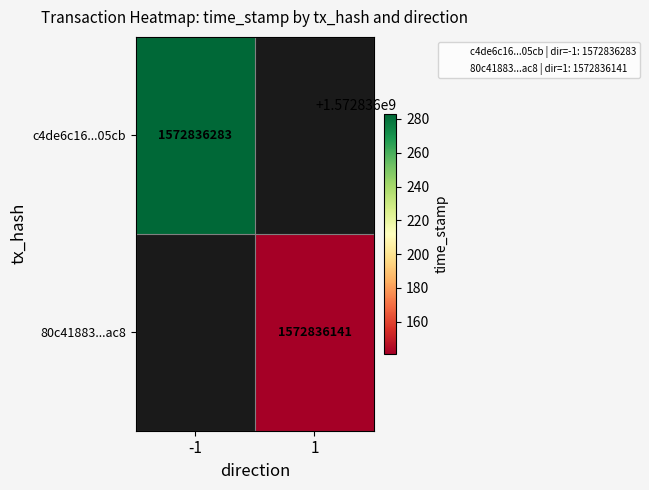

Reading left to right, what are all the values shown in this chart?

c4de6c16c9b5dbc75d10fd7a9cce19165ae05cb: direction=-1	time_stamp=1572836283
80c41883a0b8a77d1c17615368b6d2ecdbabac8: direction=1	time_stamp=1572836141